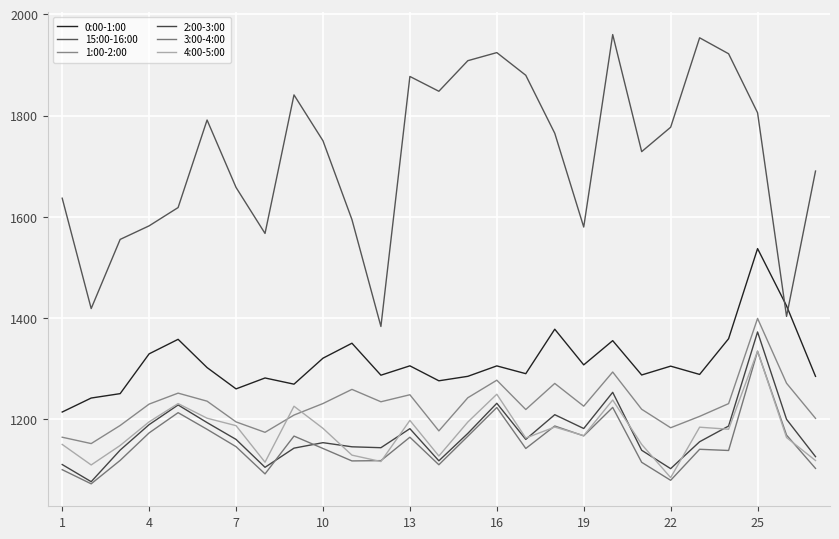

True or false: 1:00-2:00 and 0:00-1:00 cross at least once.

False